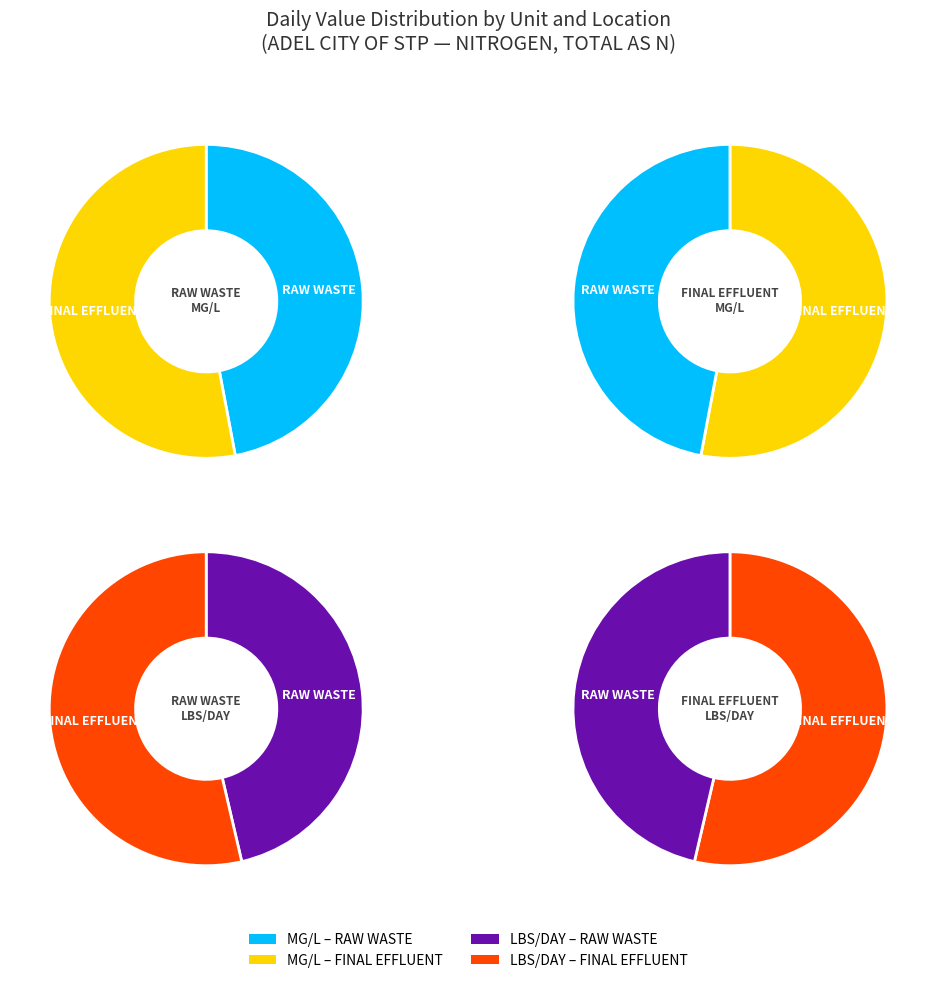

Is there a majority slice in this chart?

No